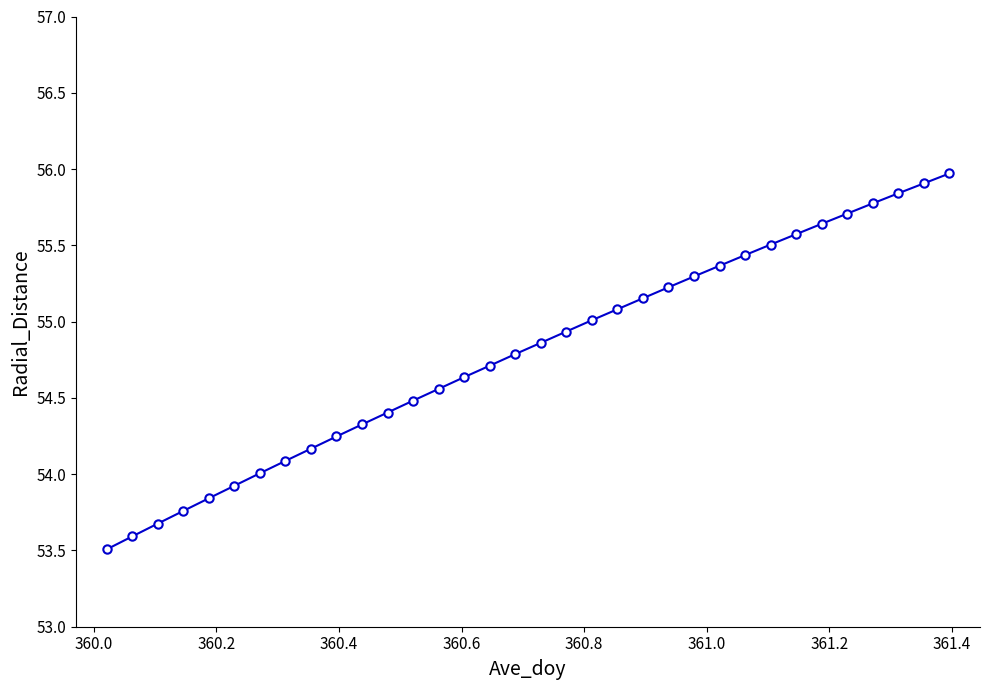

What is the greatest value displayed?

56.0